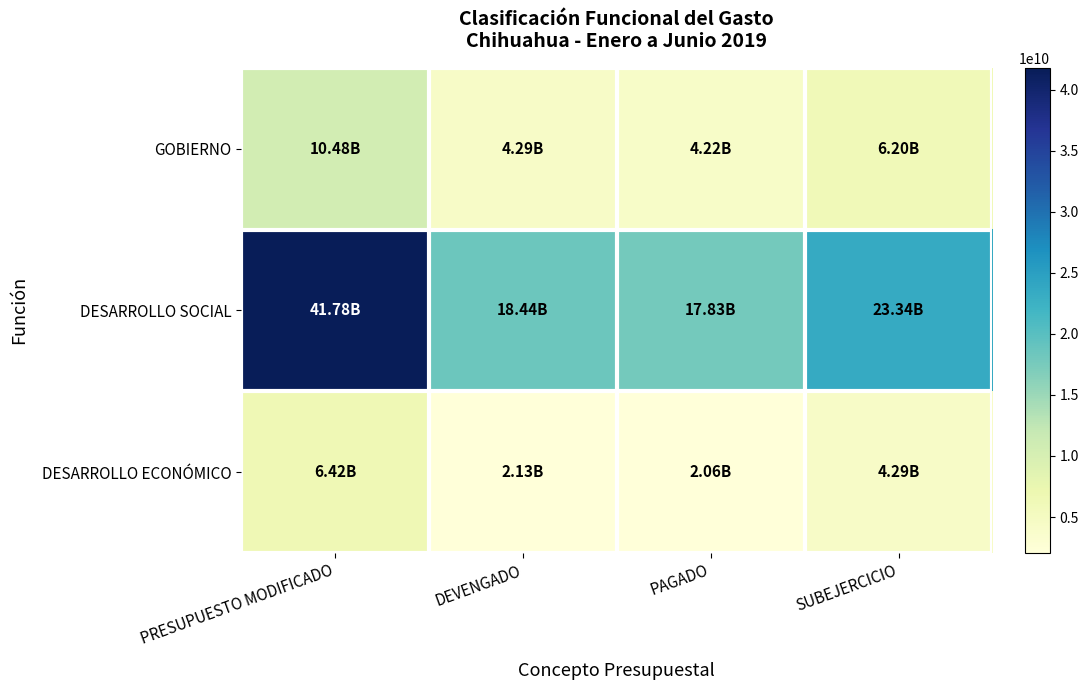

Rank the series at PAGADO from highest to lowest value.

DESARROLLO SOCIAL, GOBIERNO, DESARROLLO ECONÓMICO